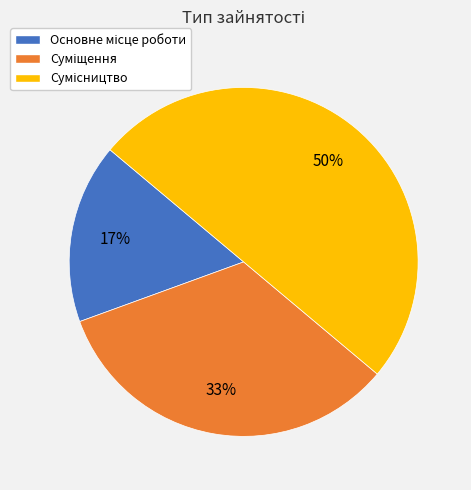

To the nearest percent, what is the difference between the largest and smallest slice percentages?

33%